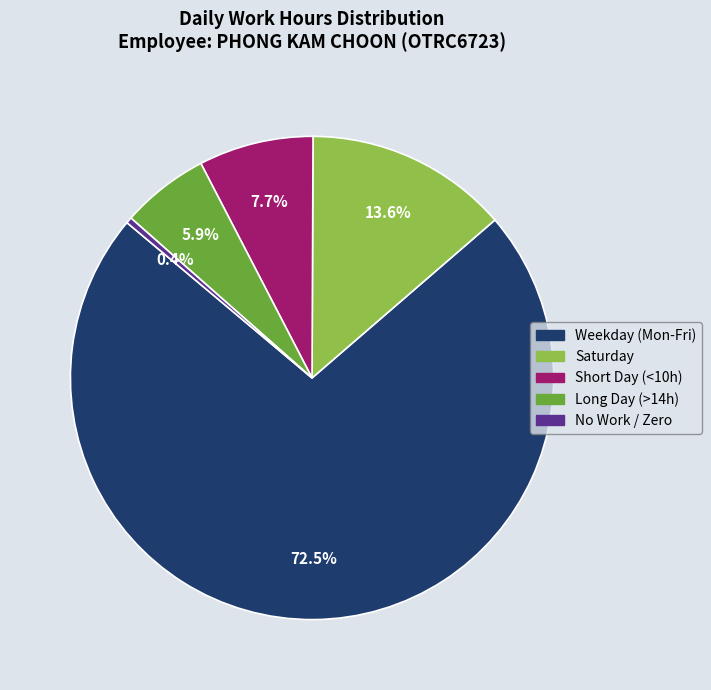

Does any single category account for the majority?

Yes